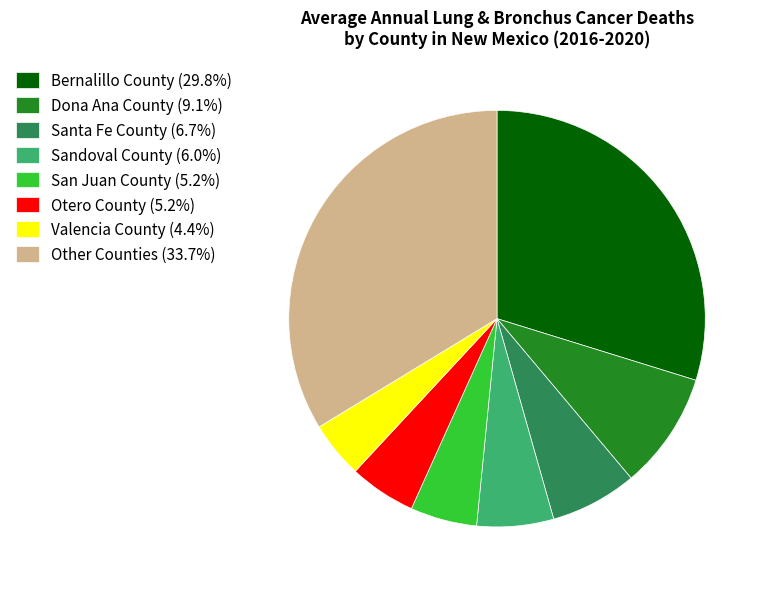

Is there any slice that represents more than half of the pie?

No